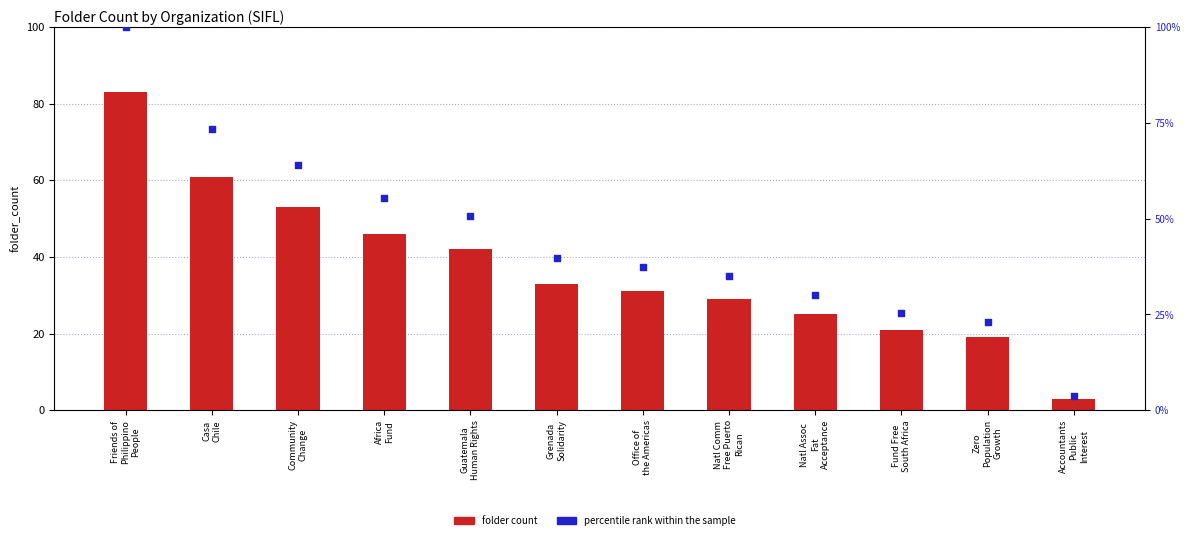

What are all the series names shown in the legend?

folder count, percentile rank within the sample